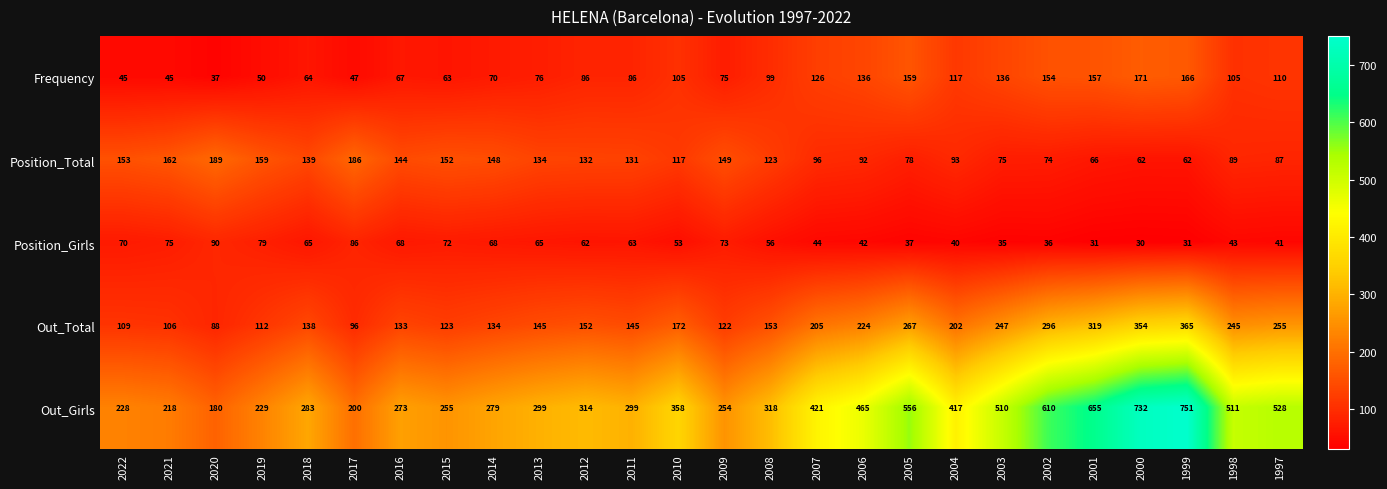

The Out_Girls series shows 194 at 2011. True or false?

False